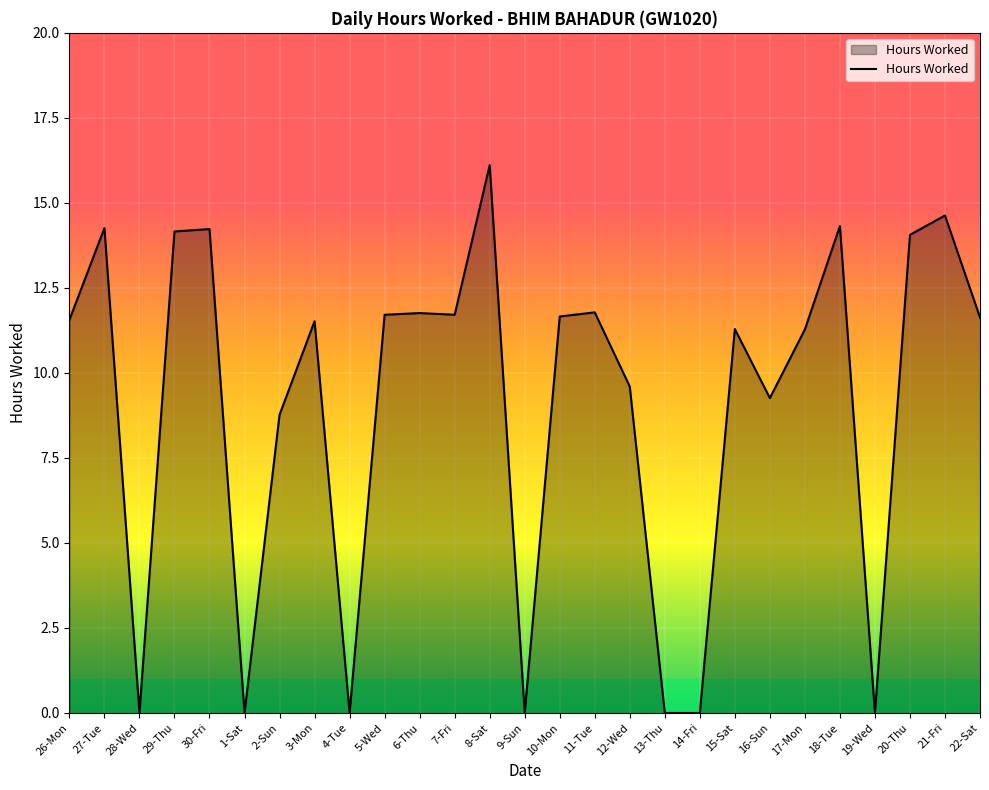

Is it true that the value at 12-Wed is 6.4?

False